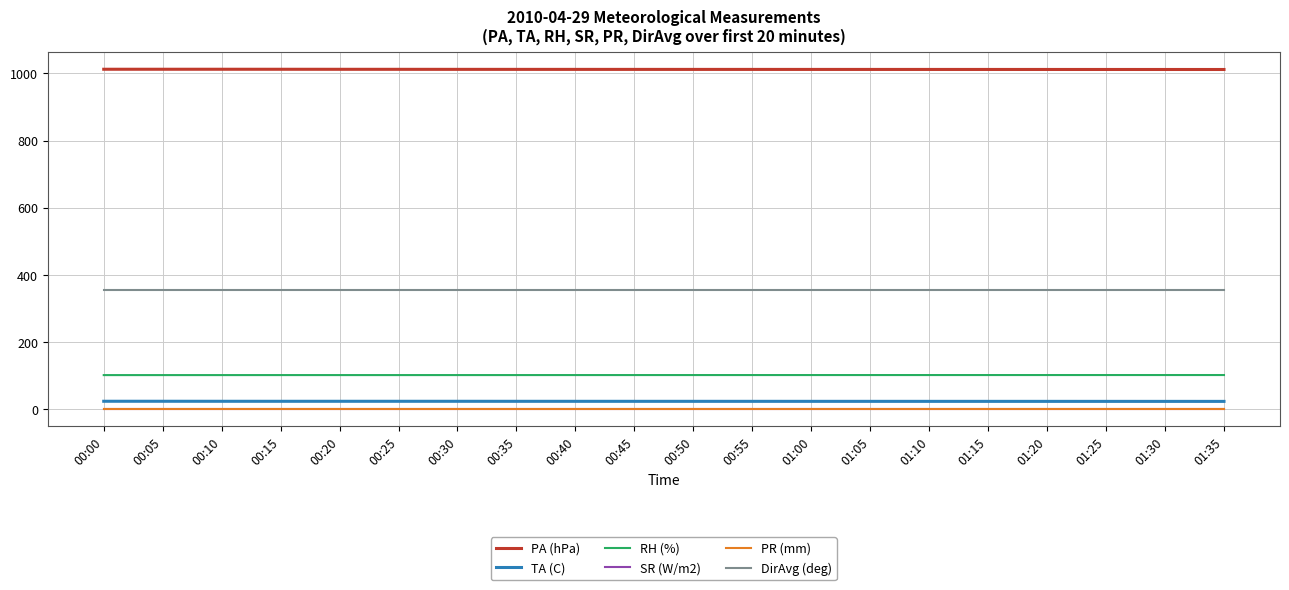

What is the label of the 19th point from the left?

01:30